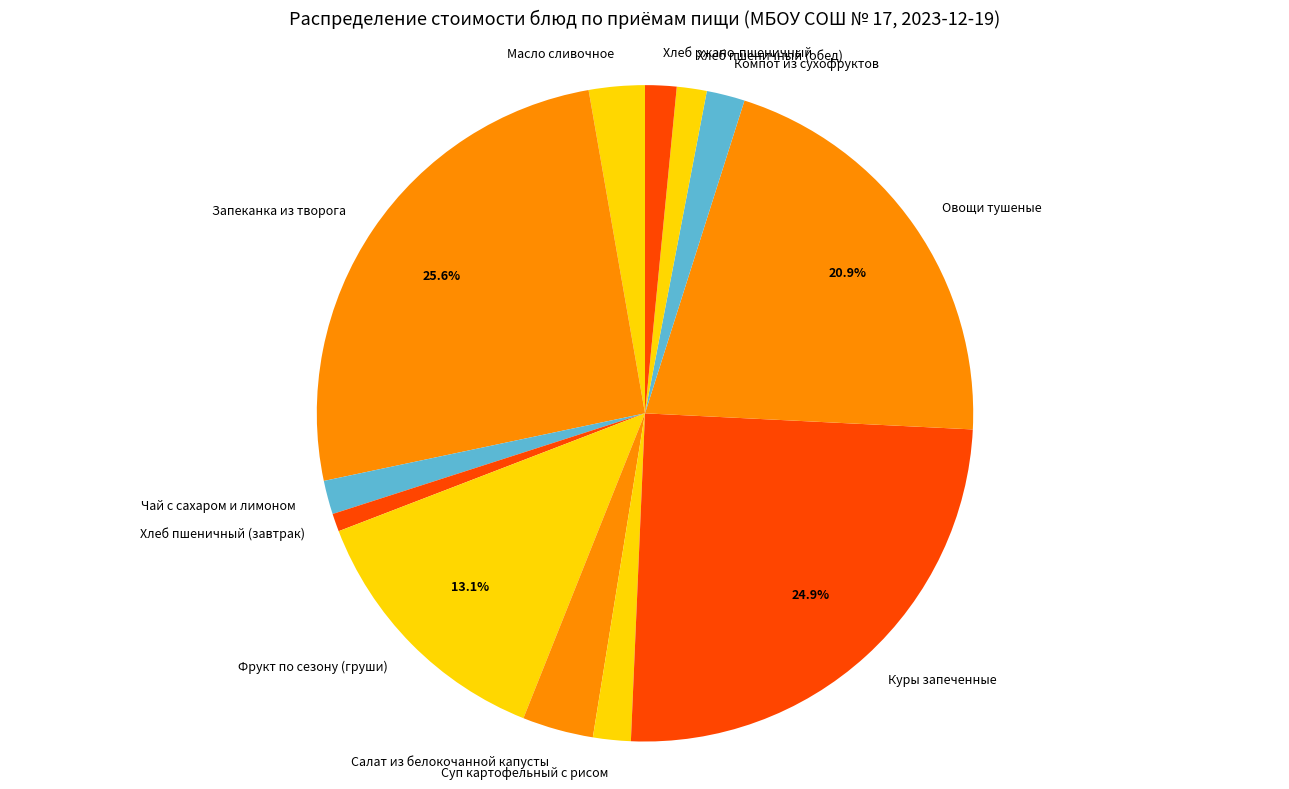

What percentage is the Салат из белокочанной капусты slice, to the nearest percent?

3%